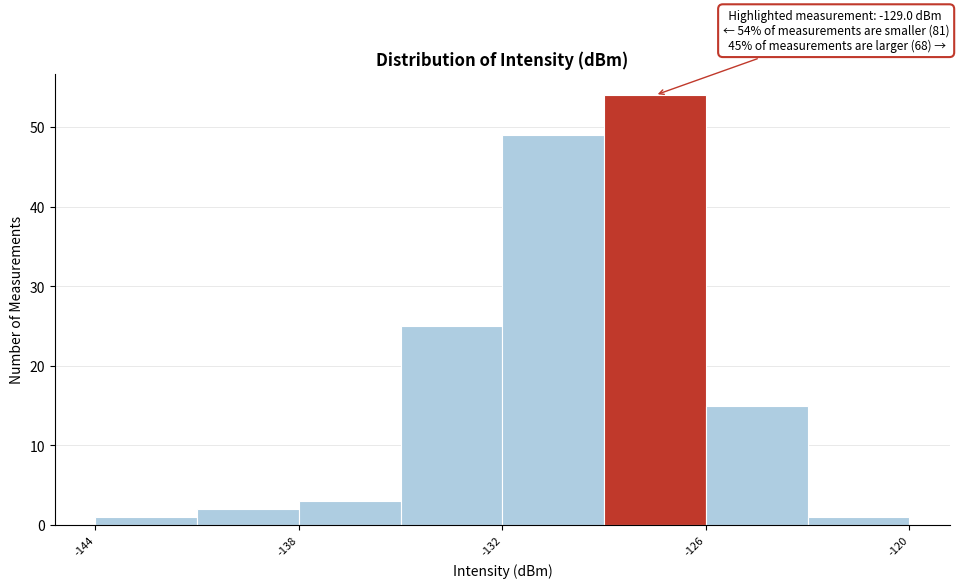

Around what value on the x-axis is the tallest bar? Give the approximate position of its centre, as read against the axis.

-127